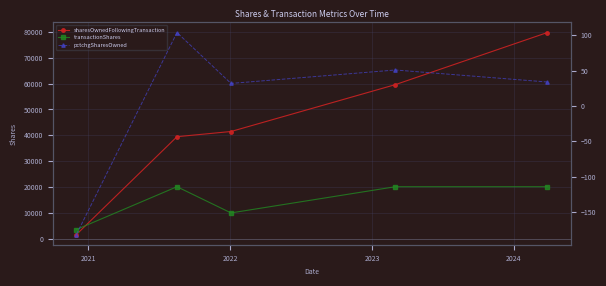

How many values in the pctchgSharesOwned series are below 34?

2